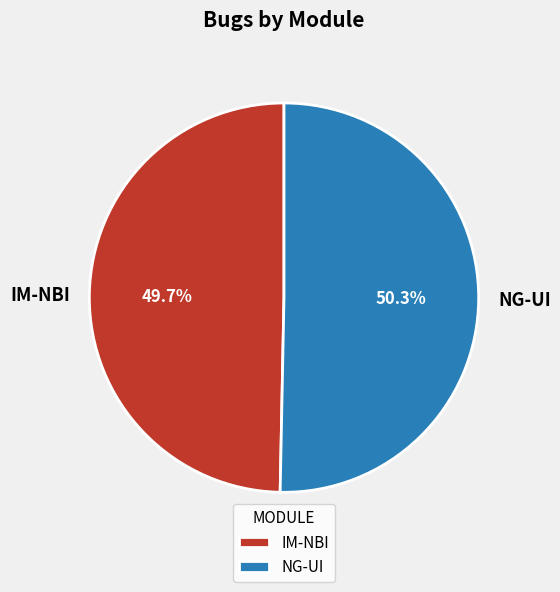

How many segments does this pie chart have?

2